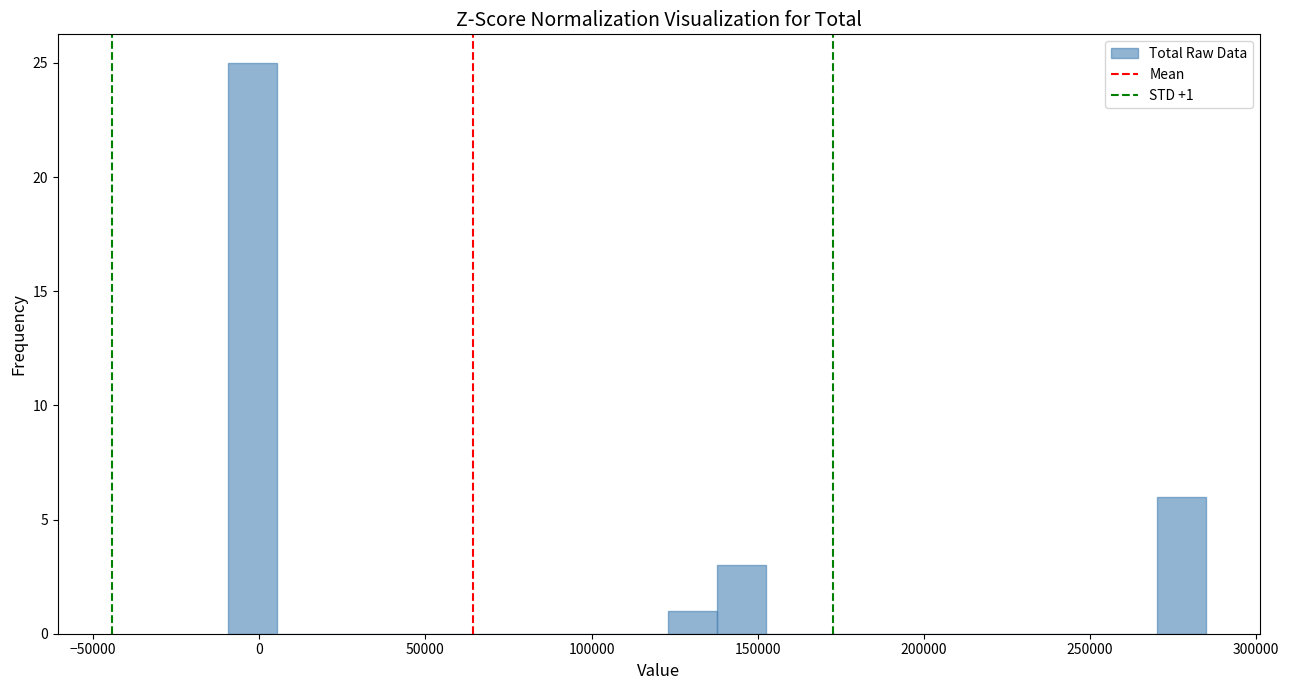

Read against the x-axis, roughly where is the centre of the tallest bar?

0